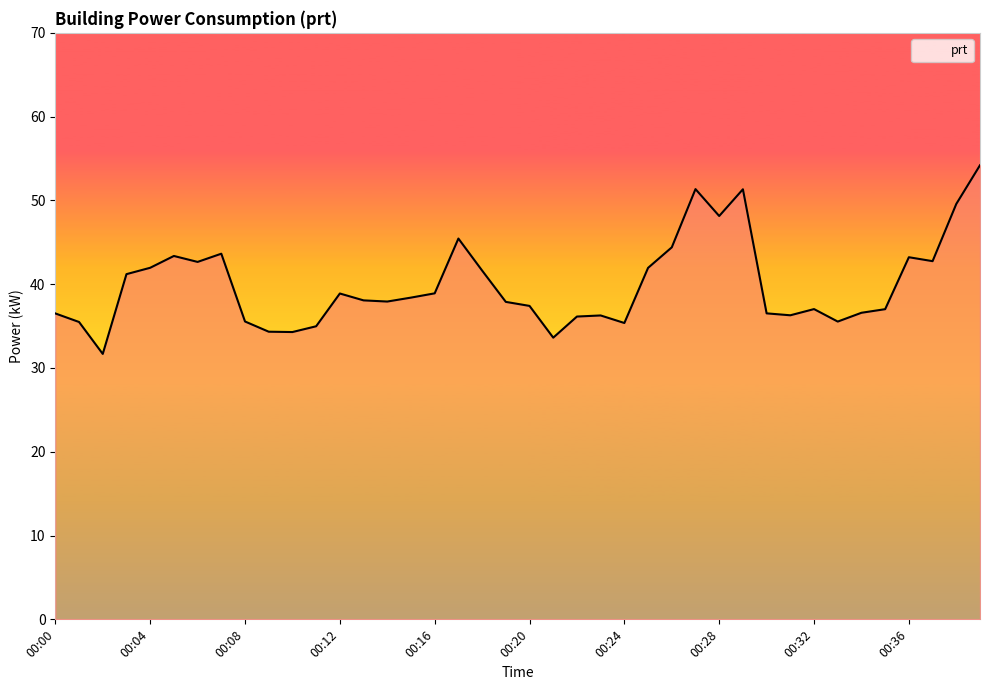

What is the minimum value shown in the chart?

31.7